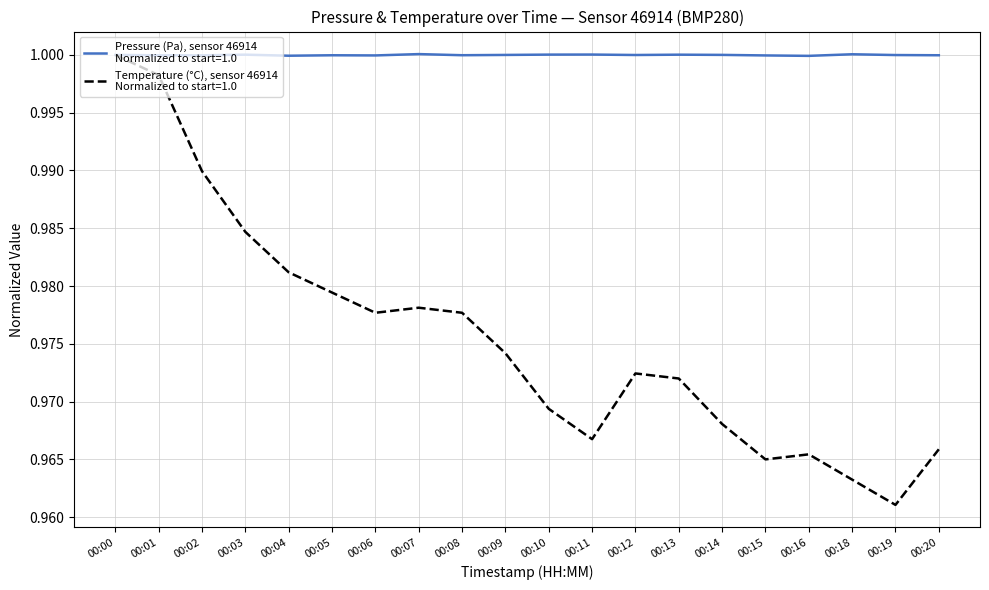

At which category is the sum across all series the highest?

00:00